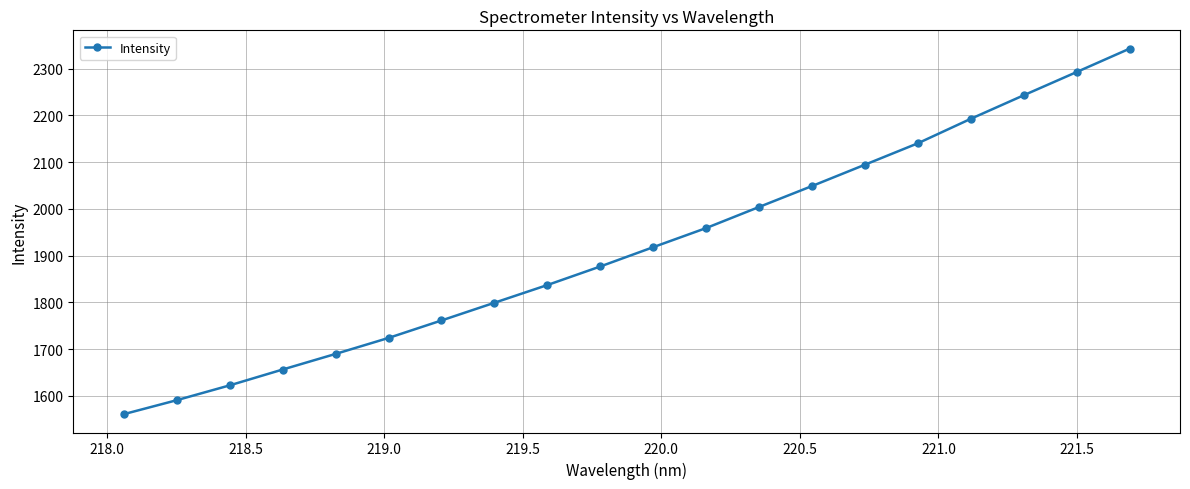

How many lines are shown in the chart?

1